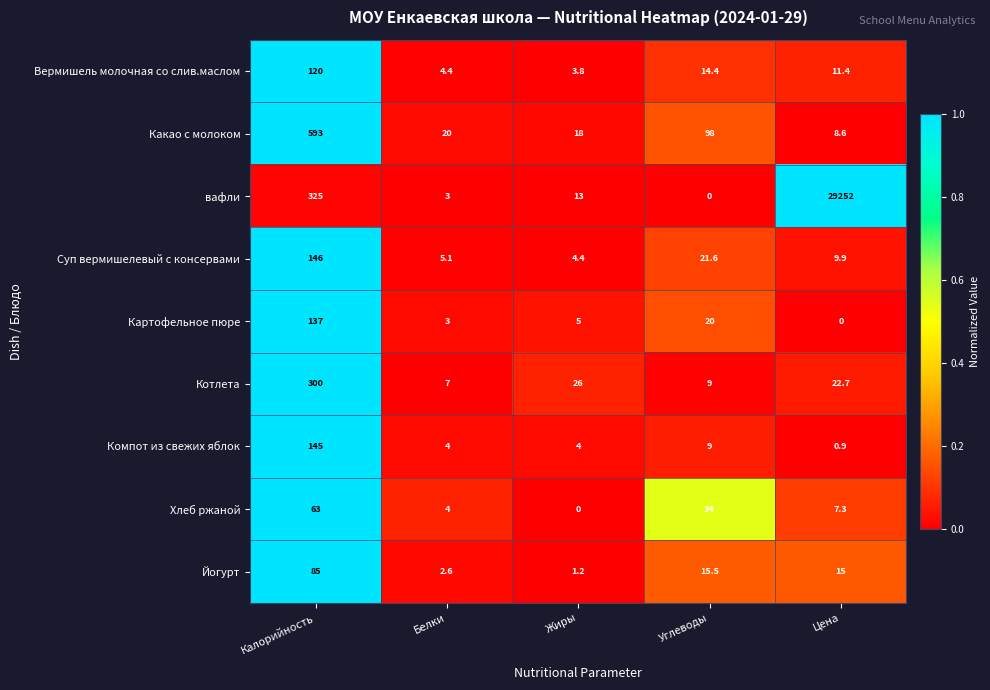

At how many categories does at least one series exceed 0?

5